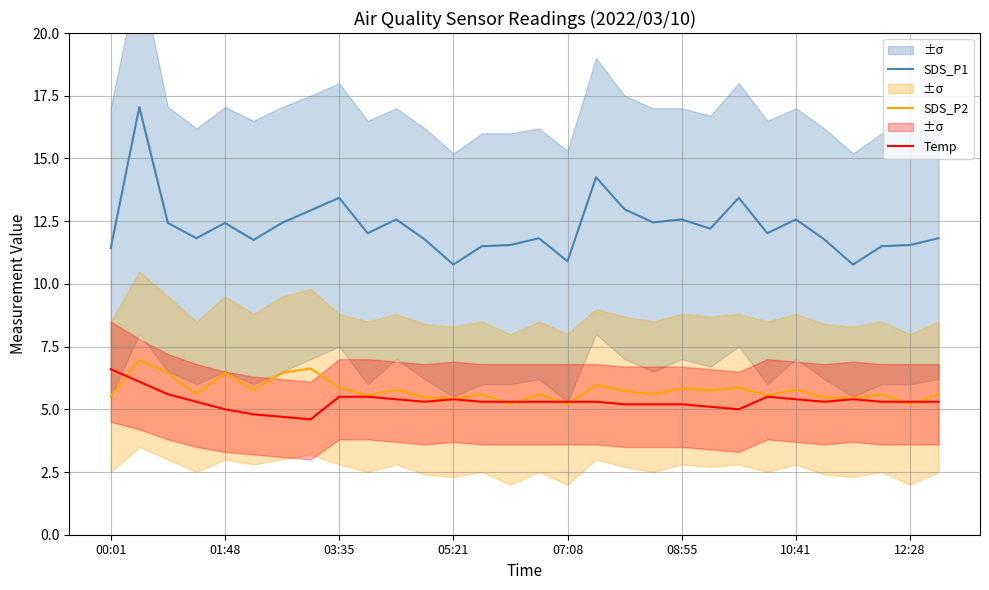

True or false: SDS_P1 and SDS_P2 cross at least once.

False